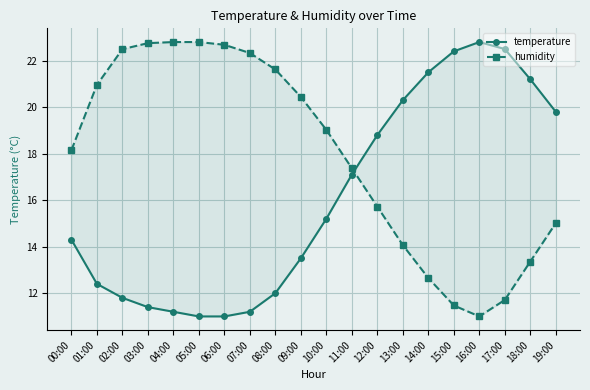

What is the sum of the humidity values at 16:00 and 09:00?

31.4